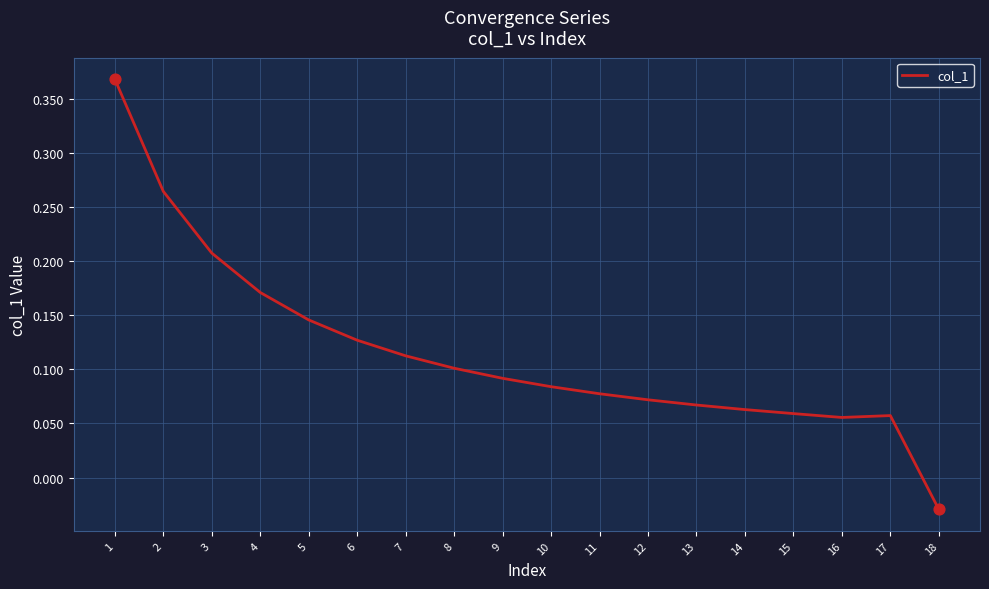

Which has a higher value, 1 or 4?

1